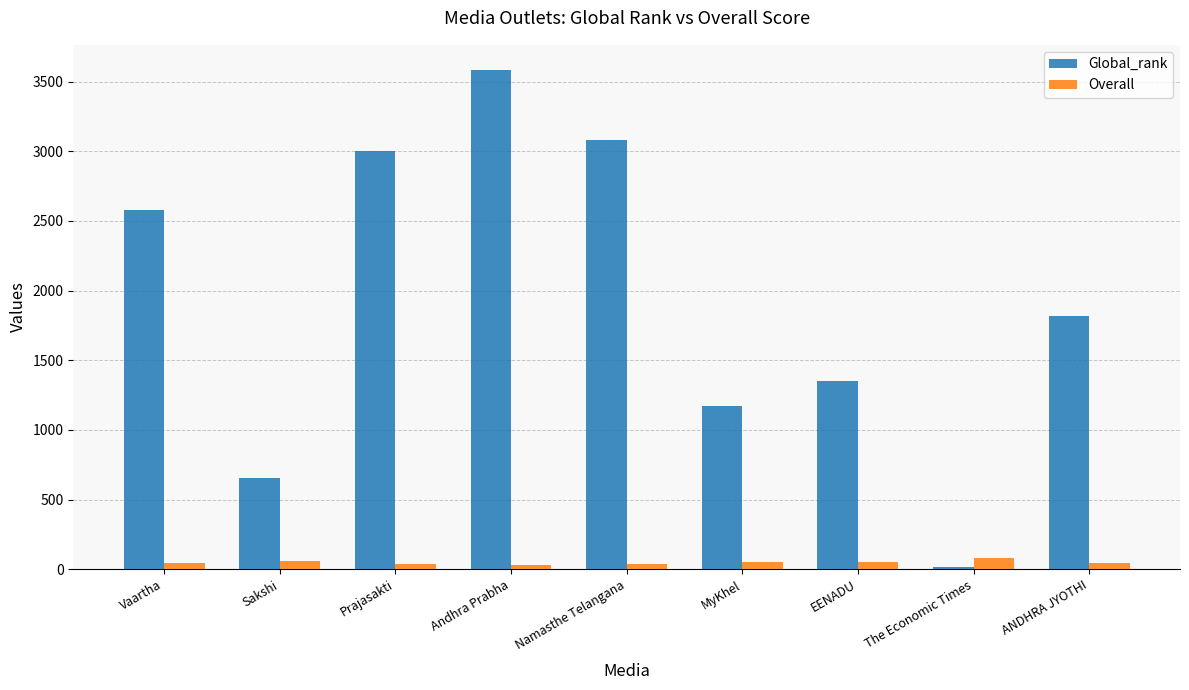

What are all the series names shown in the legend?

Global_rank, Overall